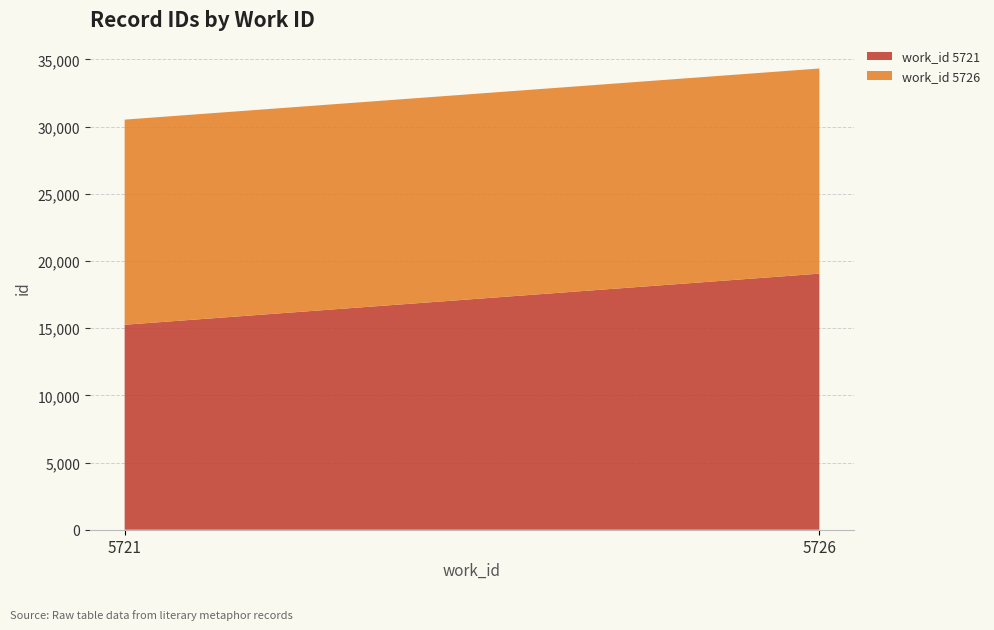

Reading right to left, what are all the values shown in this chart?

work_id 5721: 19053	15251
work_id 5726: 15263	15262